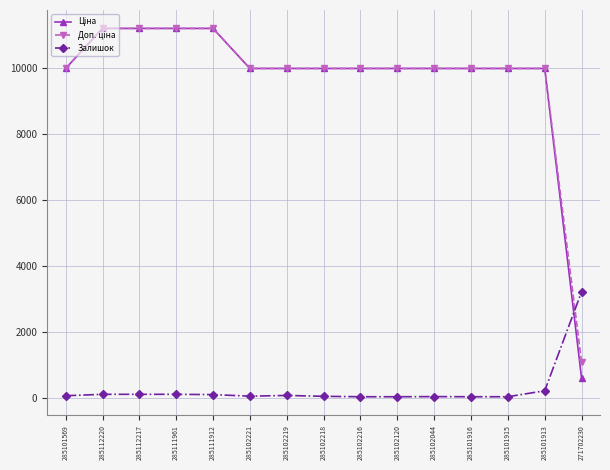

At how many categories does at least one series exceed 10319?

4